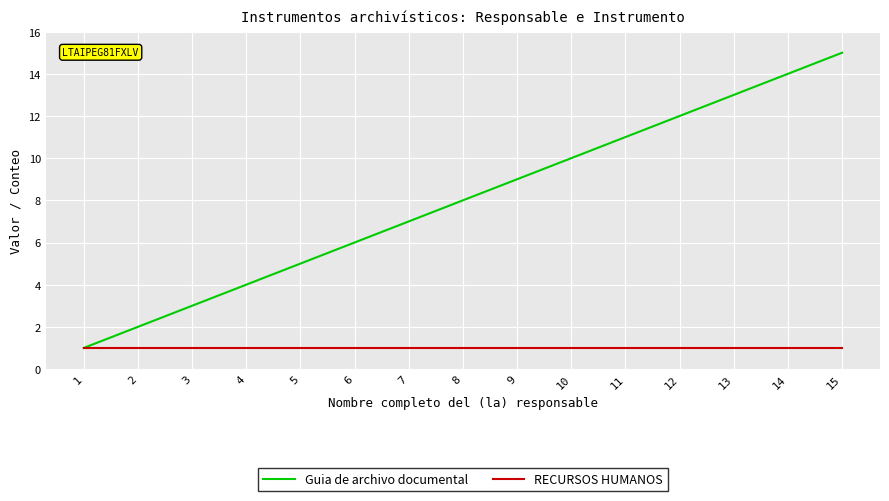

At which category is the sum across all series the highest?

15